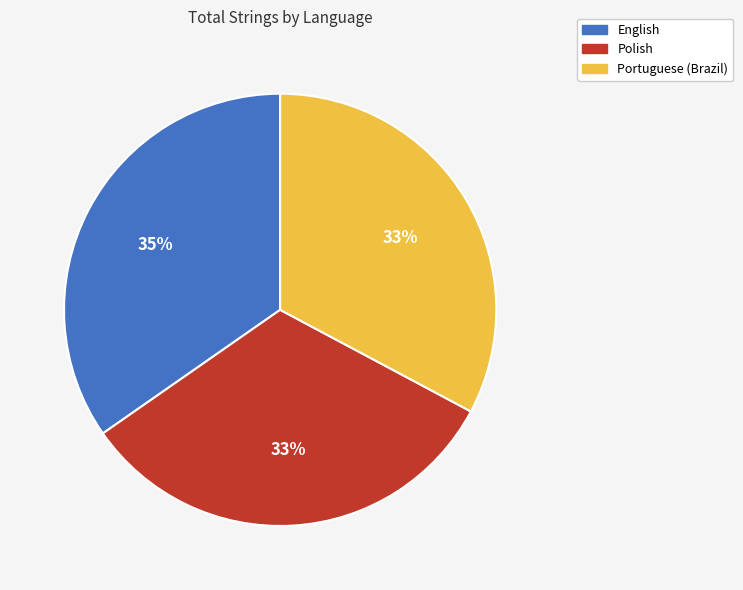

Count the number of slices in the pie.

3